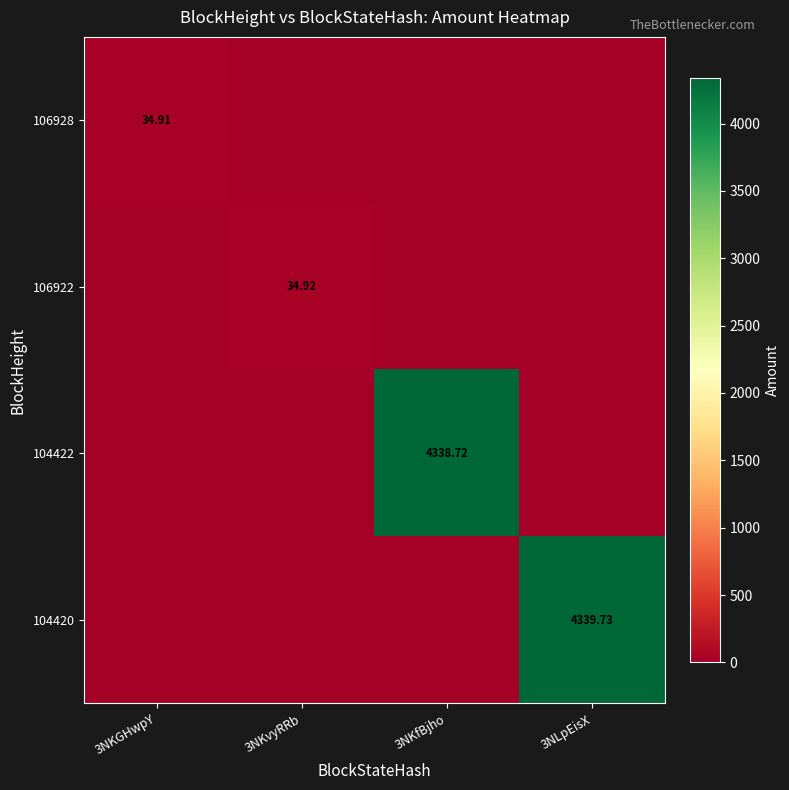

How many distinct data groups are displayed?

4